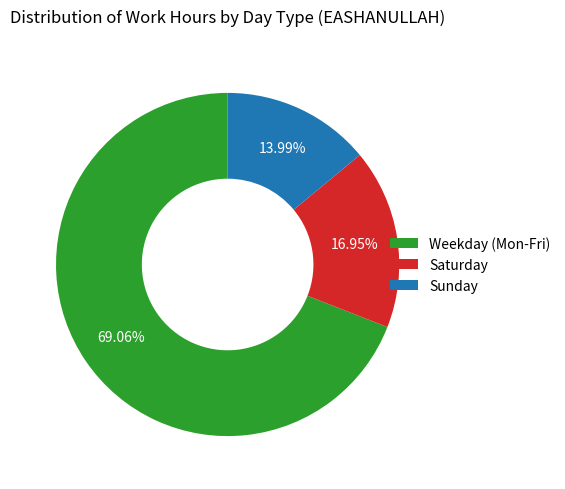

Approximately how many times larger is the value at Saturday compared to Sunday?

1.2